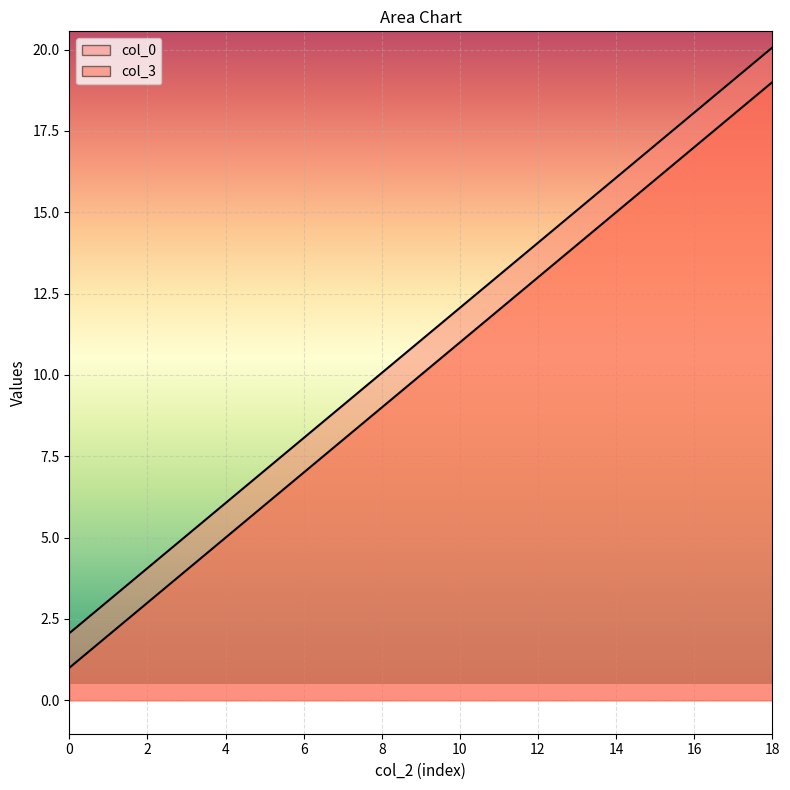

How many lines are shown in the chart?

2